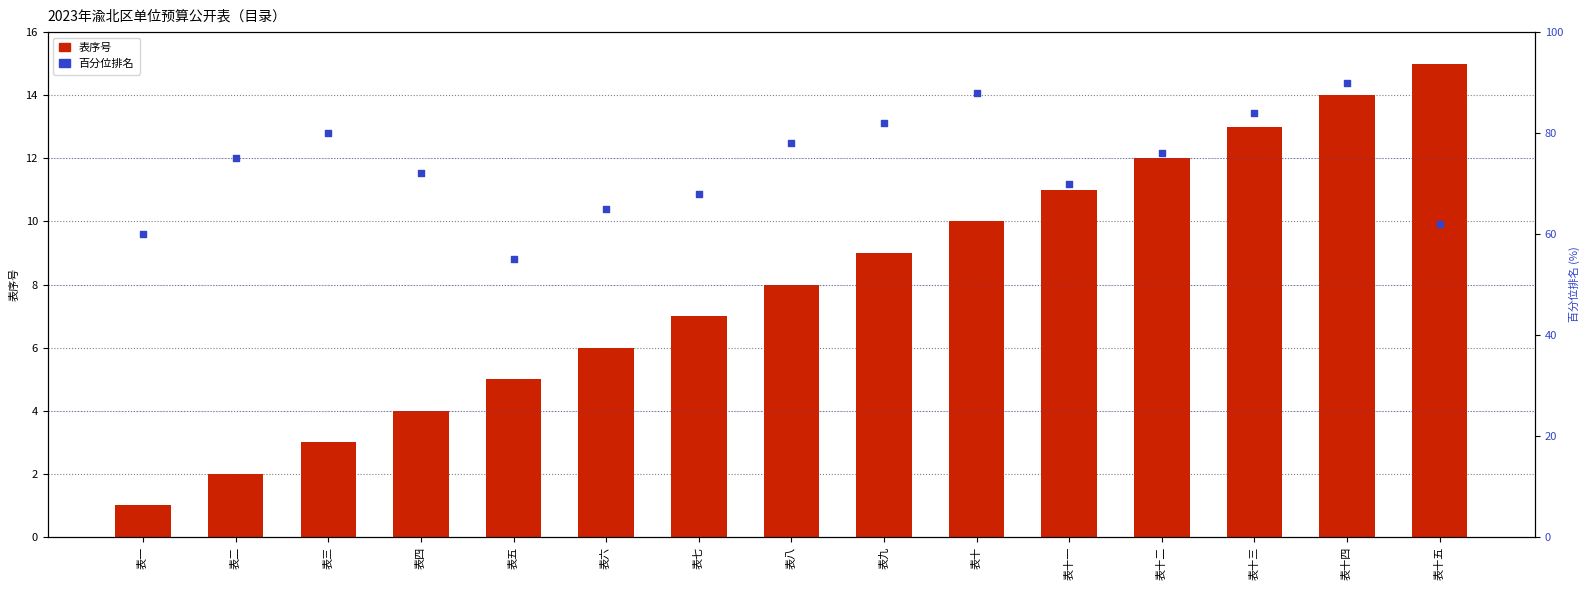

Which series has the largest total across all categories?

百分位排名